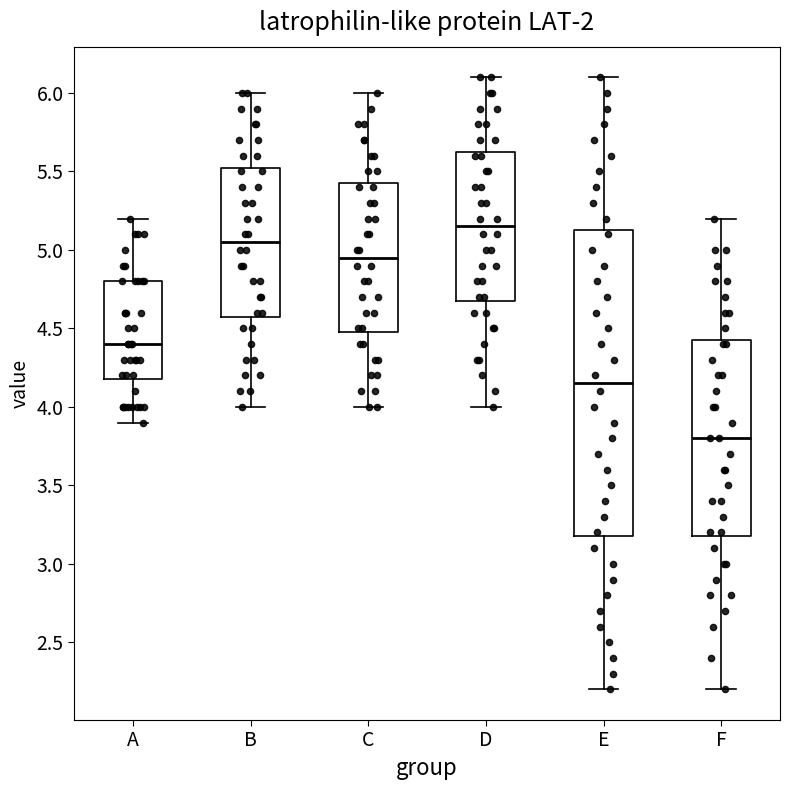

Reading left to right, transcribe this box plot: for each box, give where its median line is, the range the box spans, and where its two whiskers end, as read against the y-axis. The values are not printed on the chart, so give them approximately, as read against the axis.

A: median 4.40, box 4.20 to 4.80, whiskers 3.90 to 5.20
B: median 5.05, box 4.60 to 5.55, whiskers 4.00 to 6.00
C: median 4.95, box 4.50 to 5.45, whiskers 4.00 to 6.00
D: median 5.15, box 4.70 to 5.65, whiskers 4.00 to 6.10
E: median 4.15, box 3.20 to 5.15, whiskers 2.20 to 6.10
F: median 3.80, box 3.20 to 4.45, whiskers 2.20 to 5.20